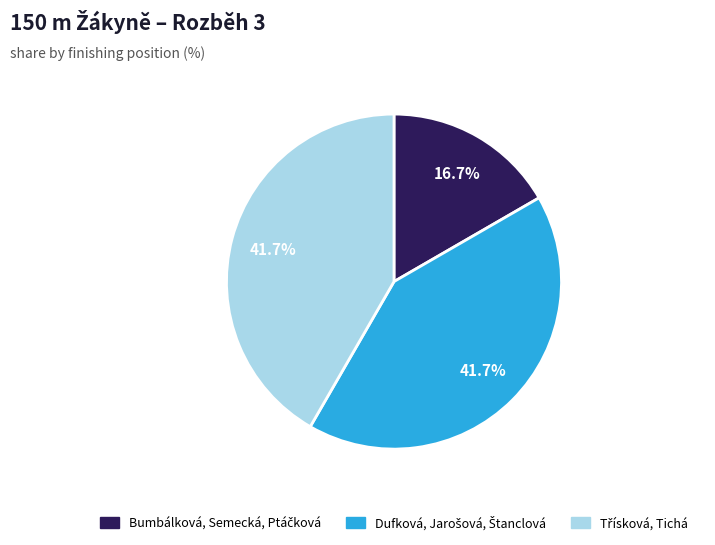

Is there a majority slice in this chart?

No